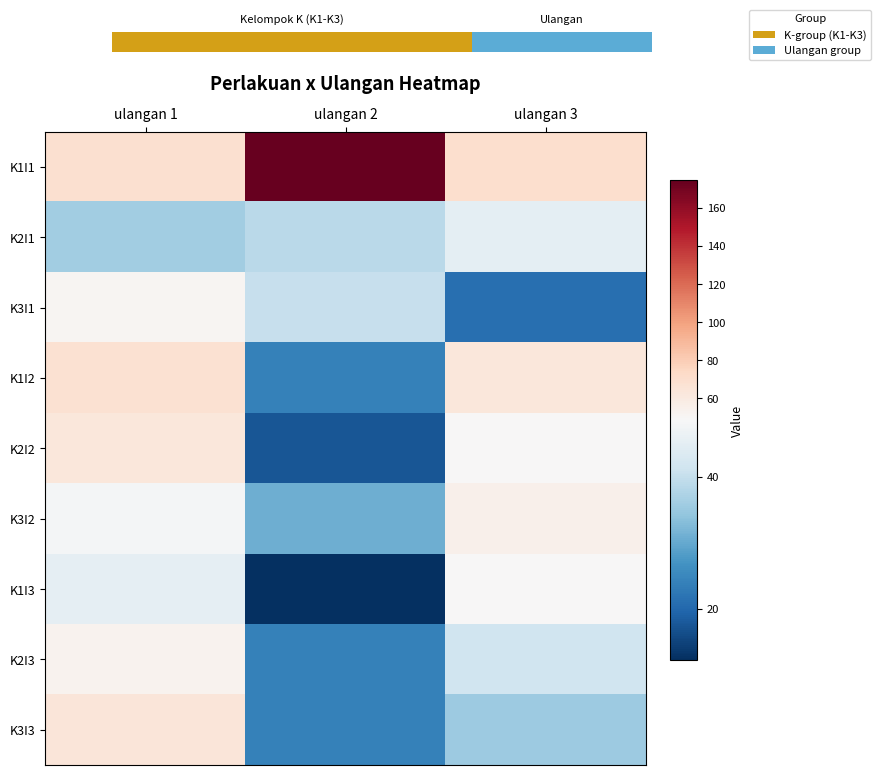

Which series has the largest total across all categories?

K1I1